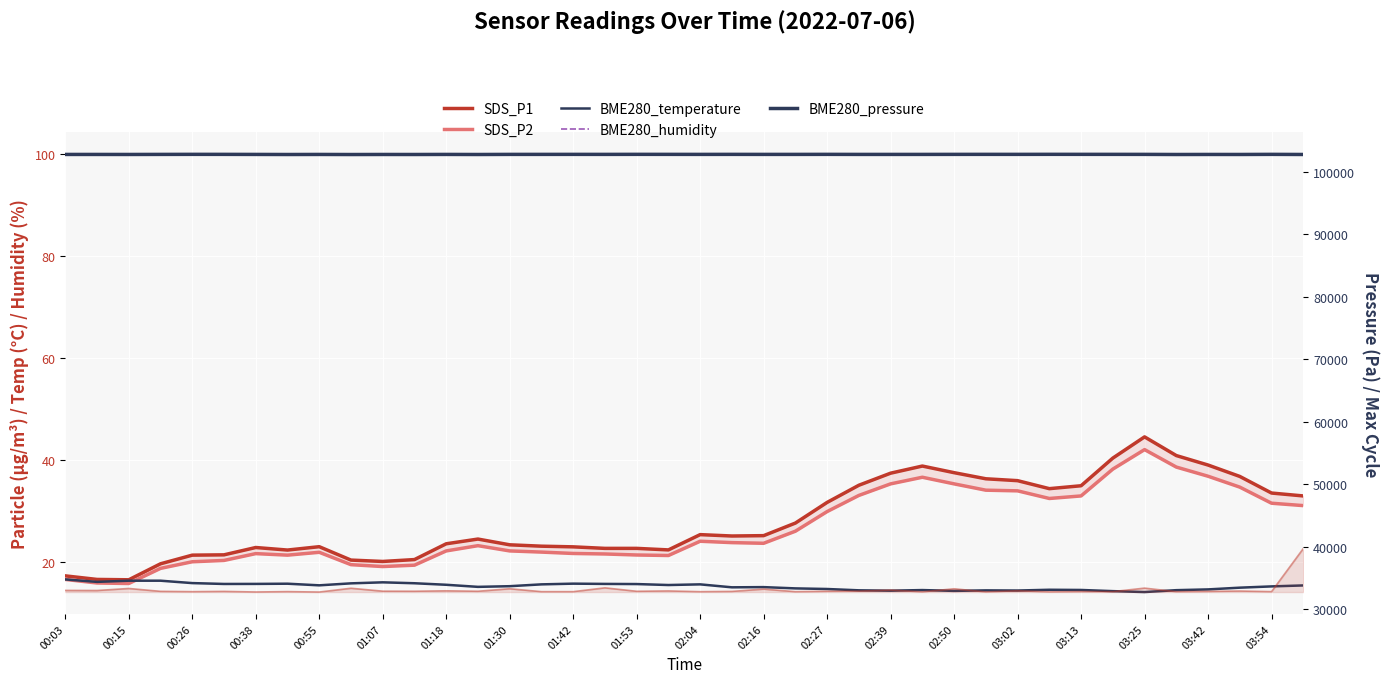

What position from the left is 01:42?

17